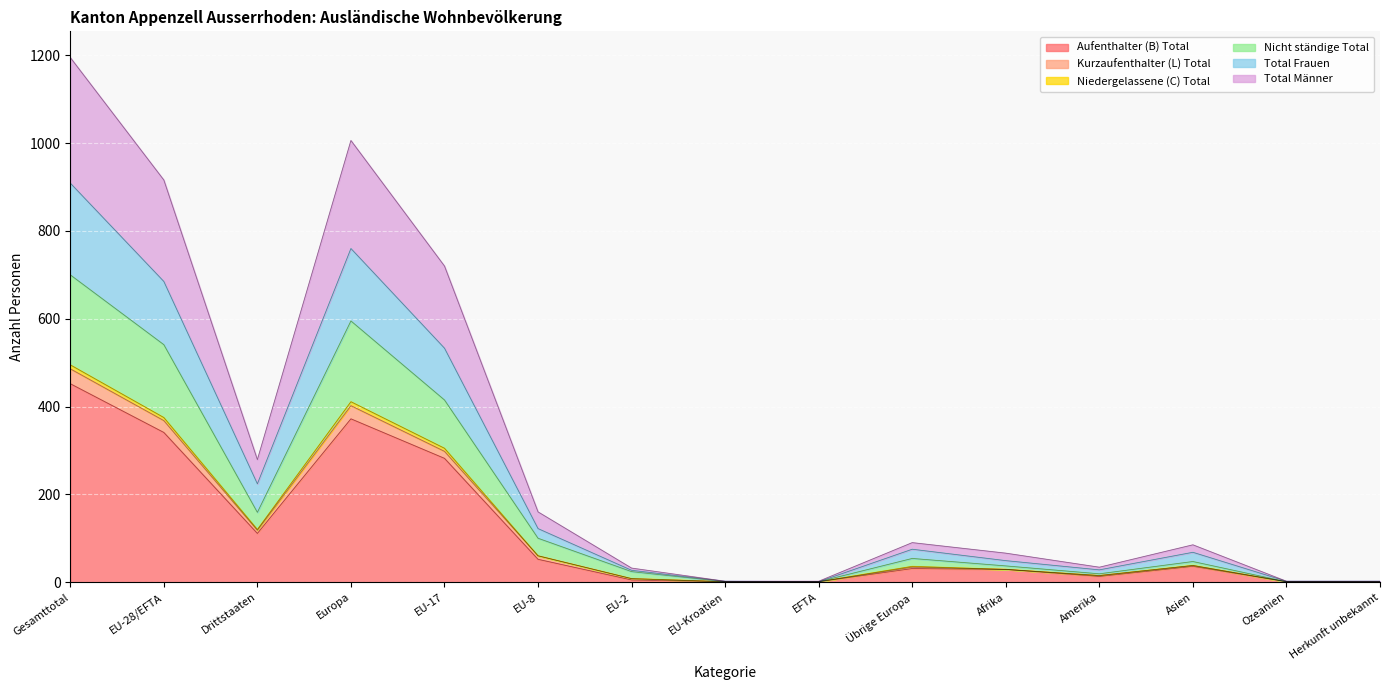

What position from the left is Europa?

4